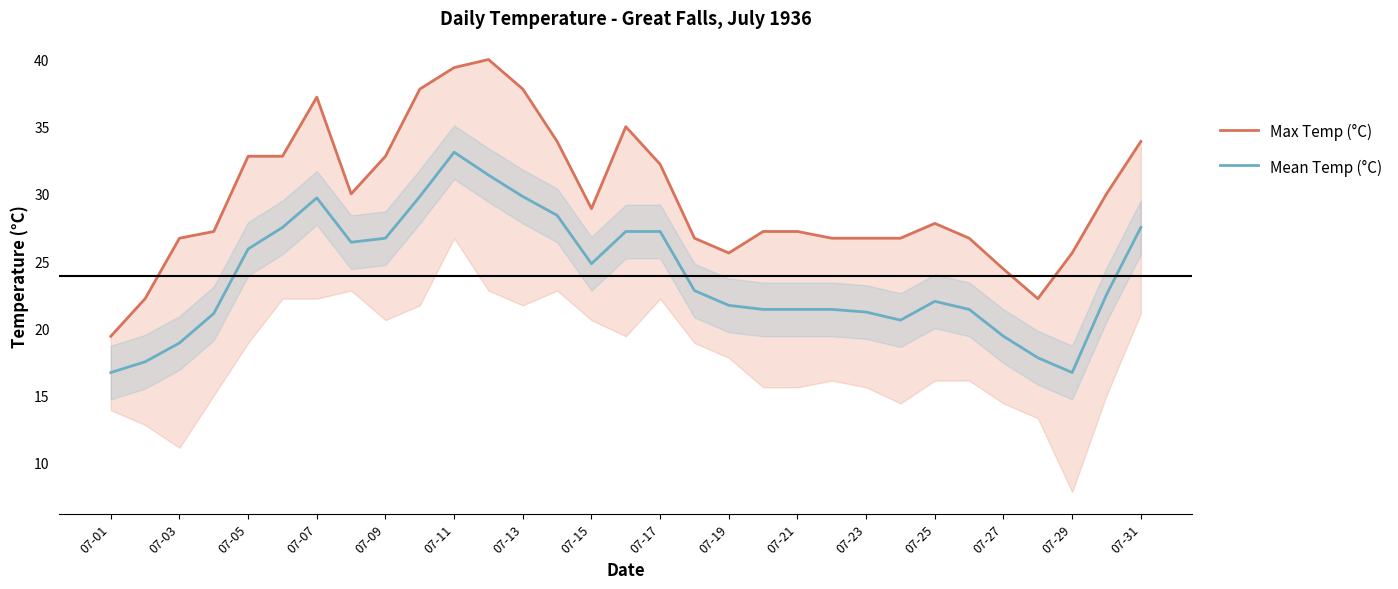

What position from the right is 07-01?

31